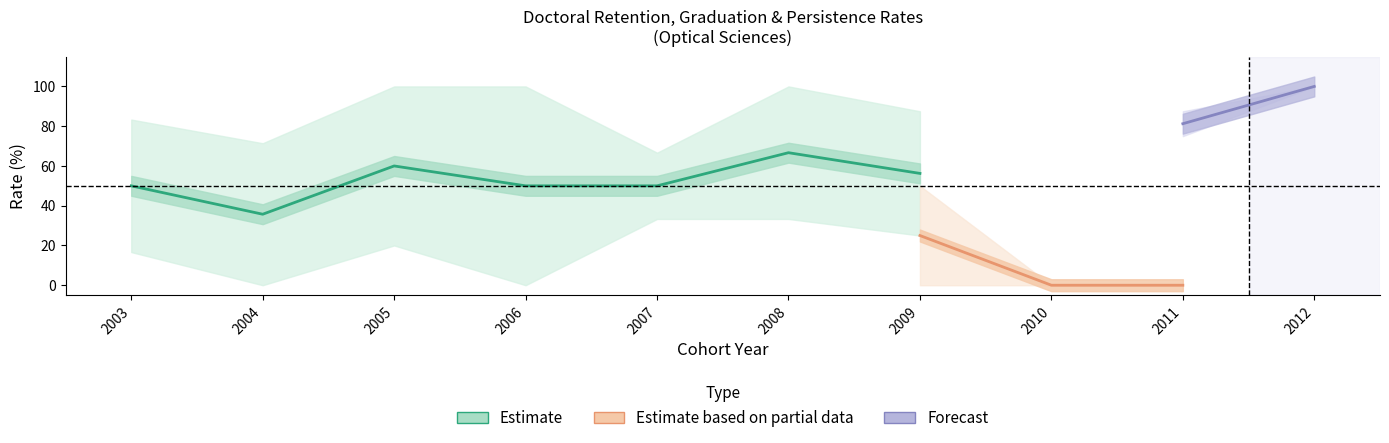

How many lines are shown in the chart?

3